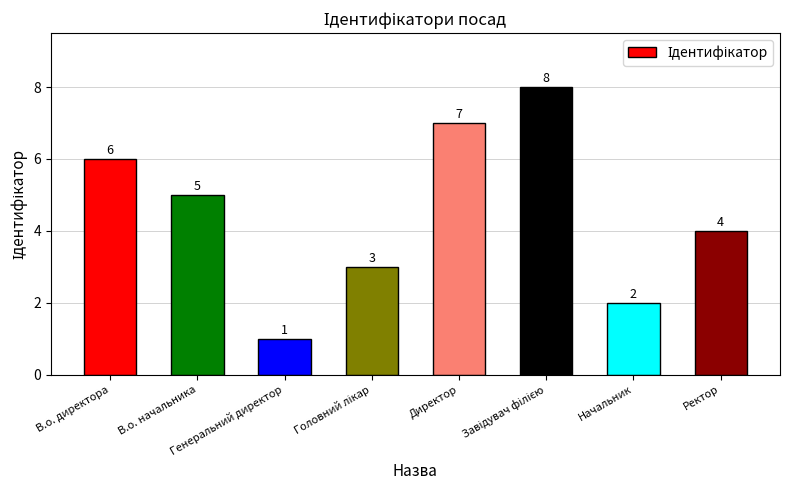

How many distinct data groups are displayed?

1